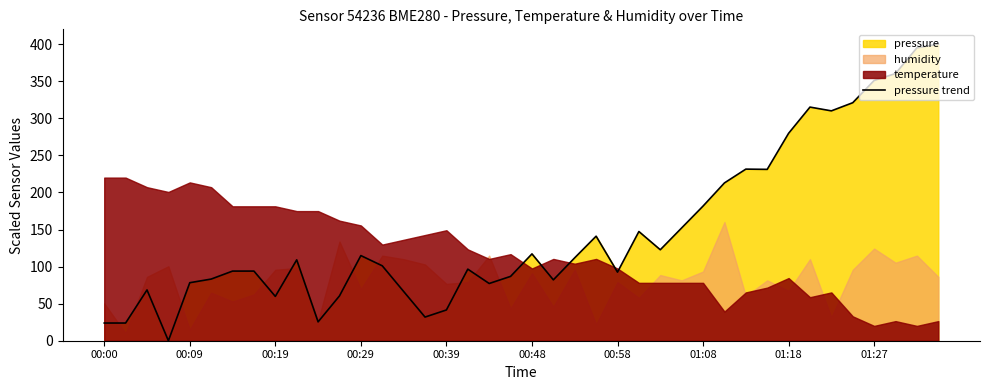

Approximately how many times larger is the value at 18 compared to 33?

0.2